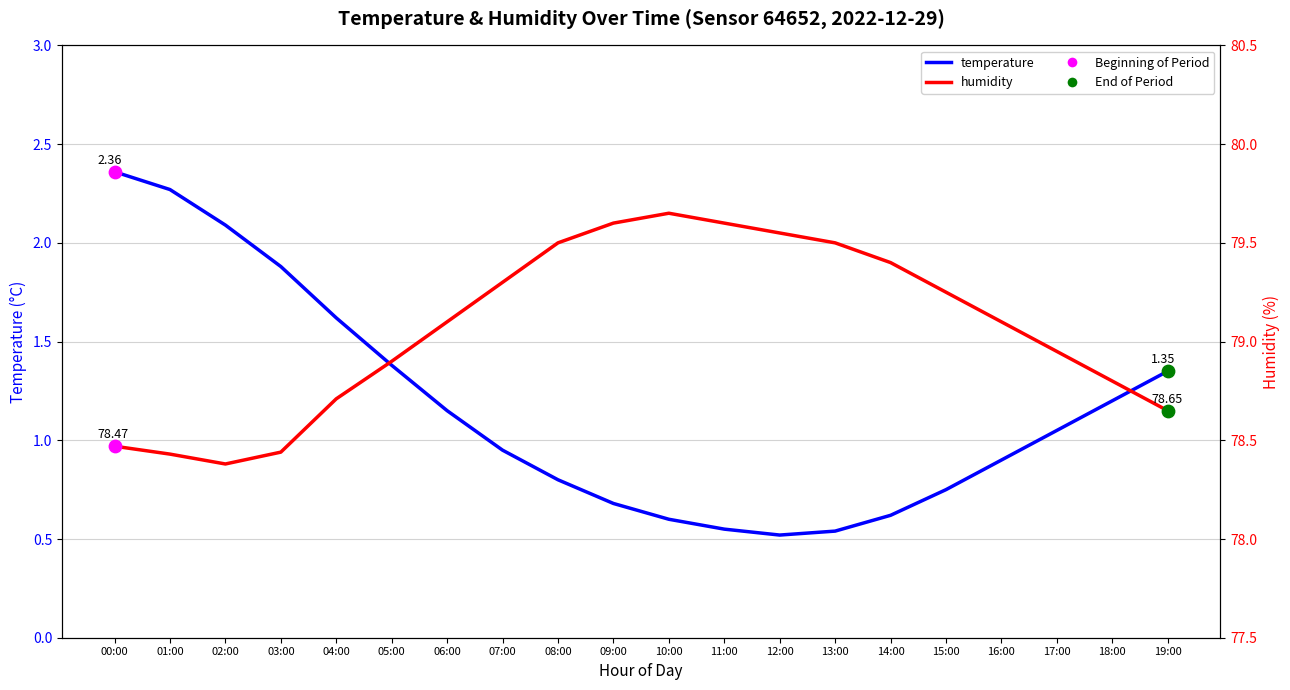

Which series has the largest Y range (max minus min)?

temperature